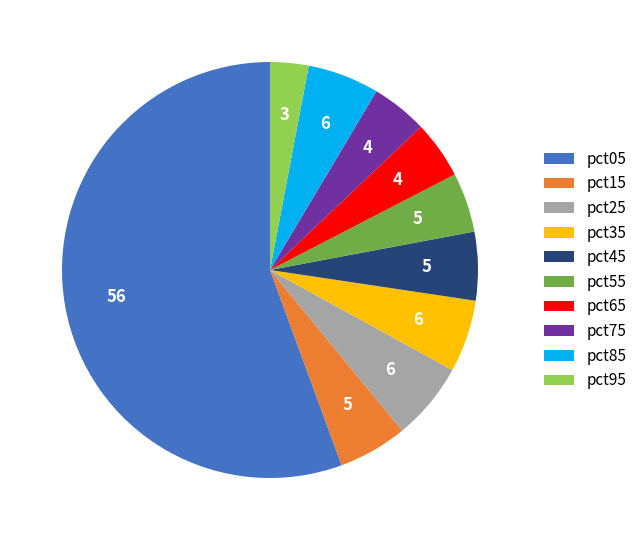

How many segments does this pie chart have?

10